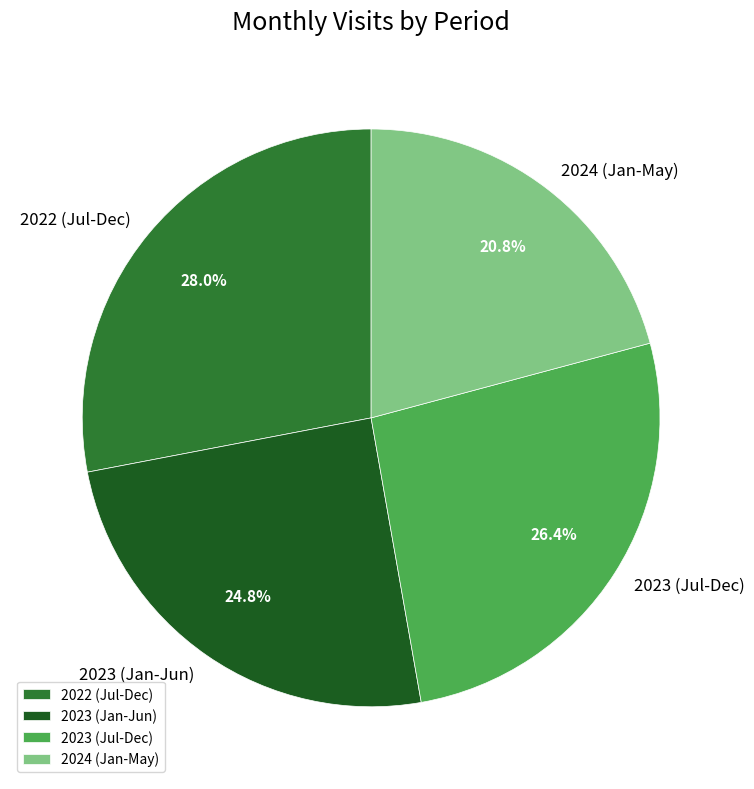

What is the smallest slice in the pie chart?

2024 (Jan-May)